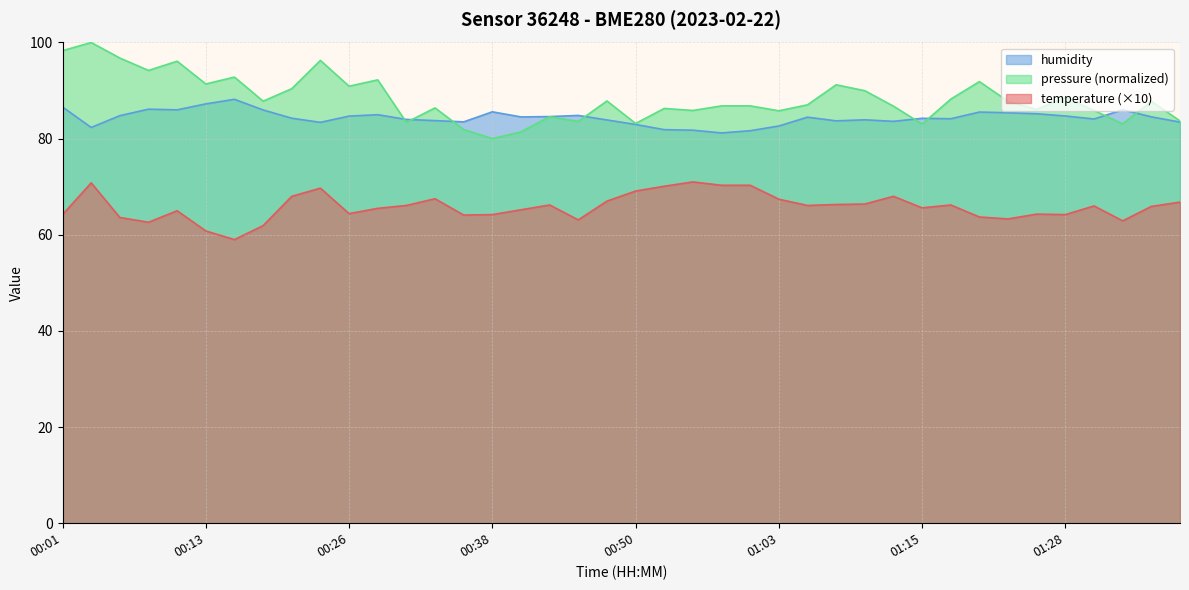

In temperature, how many points are lower than both neighbors (excluding endpoints)?

10